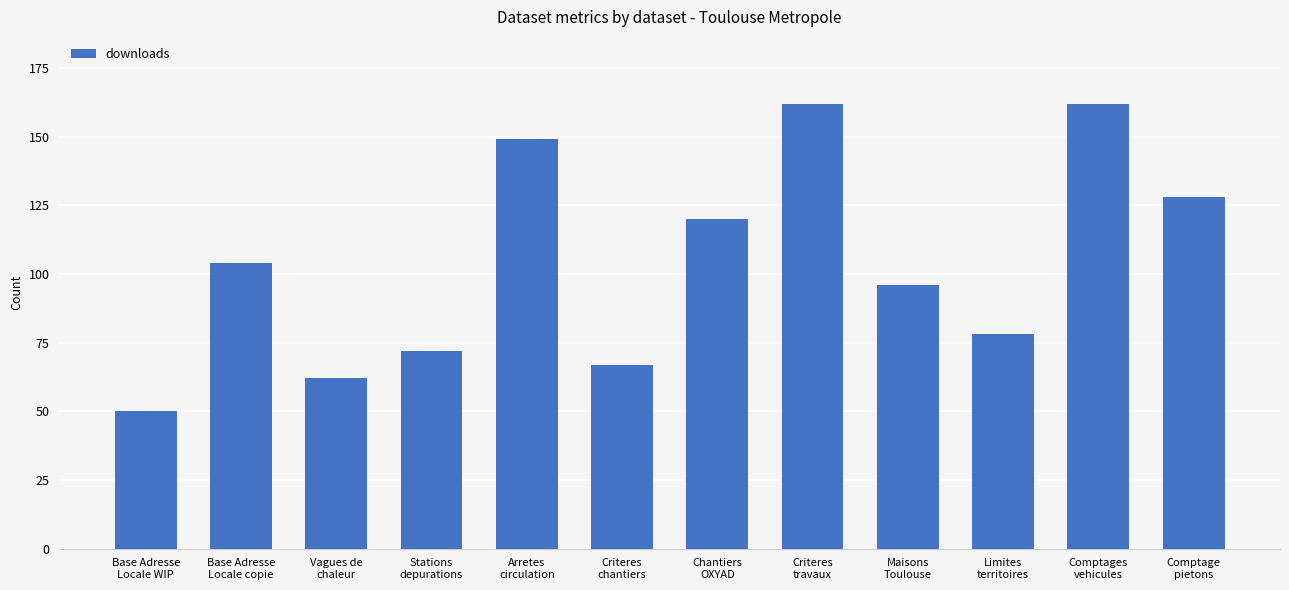

What is the greatest value displayed?

162